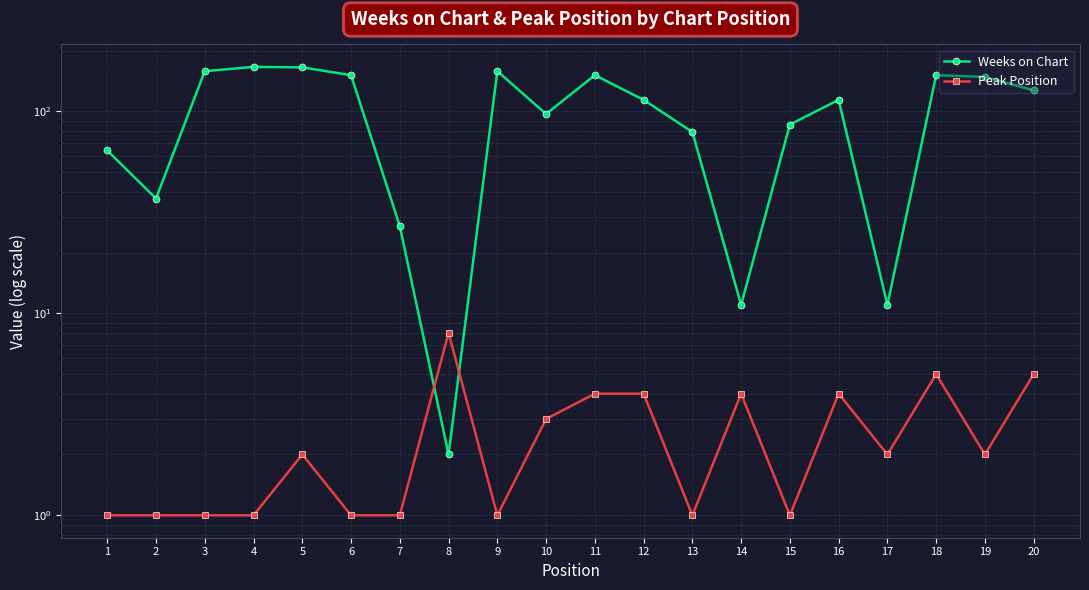

How many categories are shown in the chart?

20